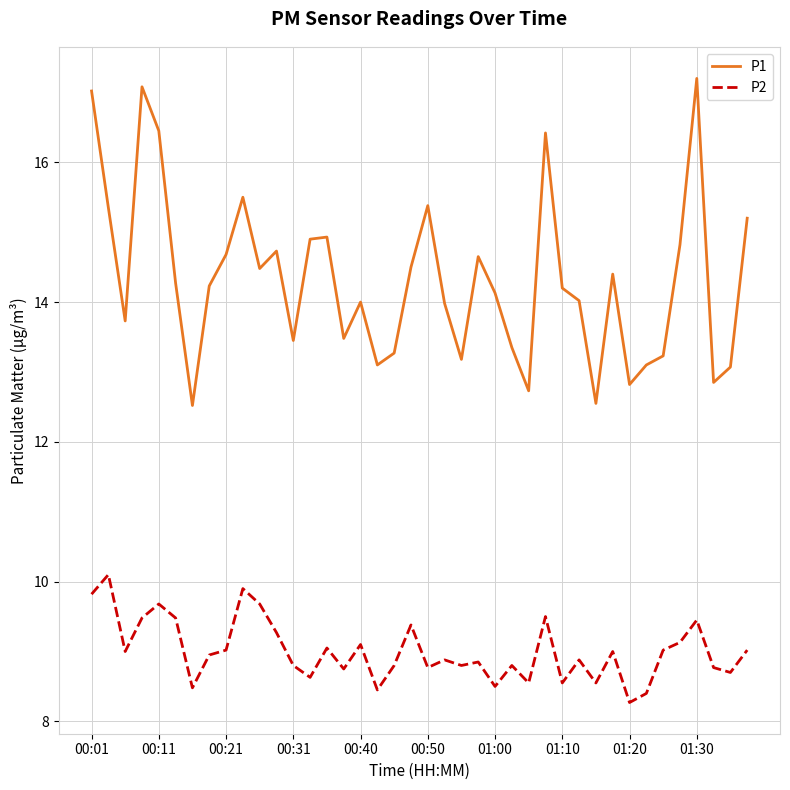

What is the maximum value shown in the chart?

17.2